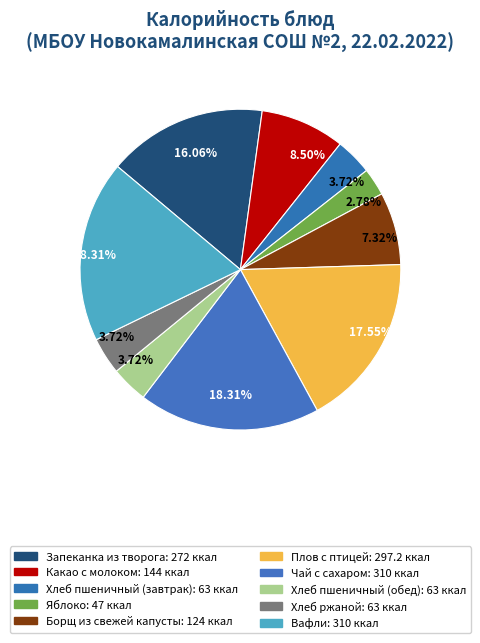

Is there a majority slice in this chart?

No